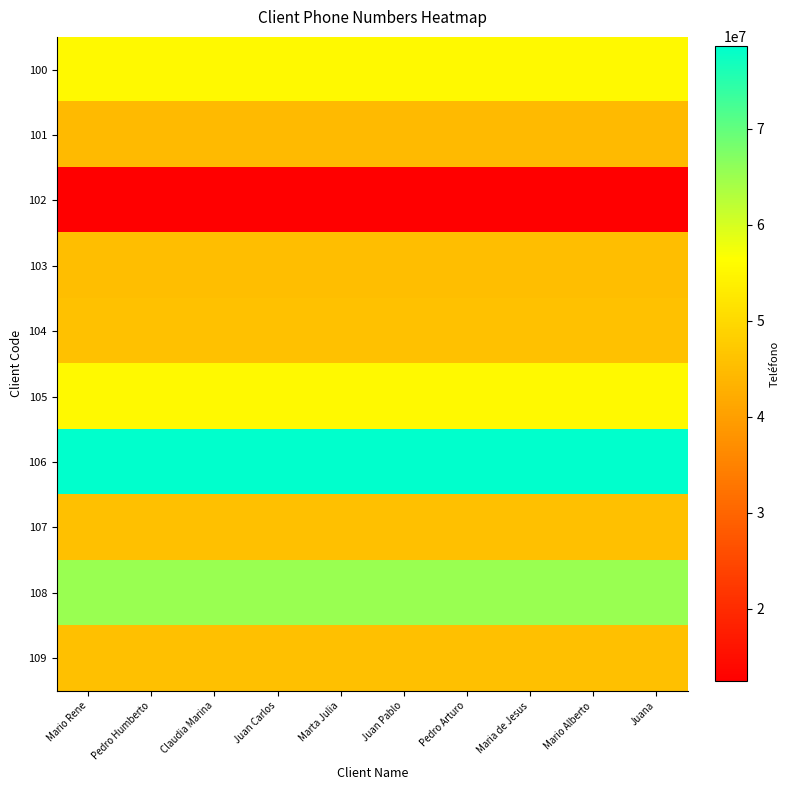

Count the number of categories in the chart.

10